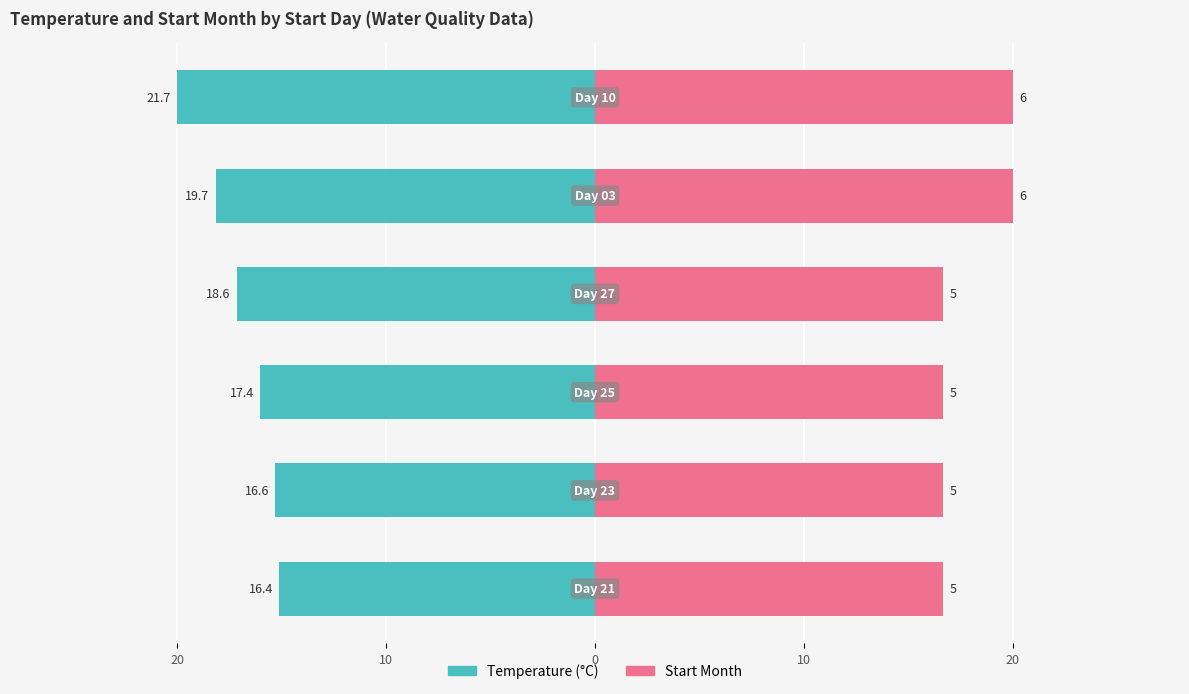

Is it true that Start Month equals 32.0 at 20?

False